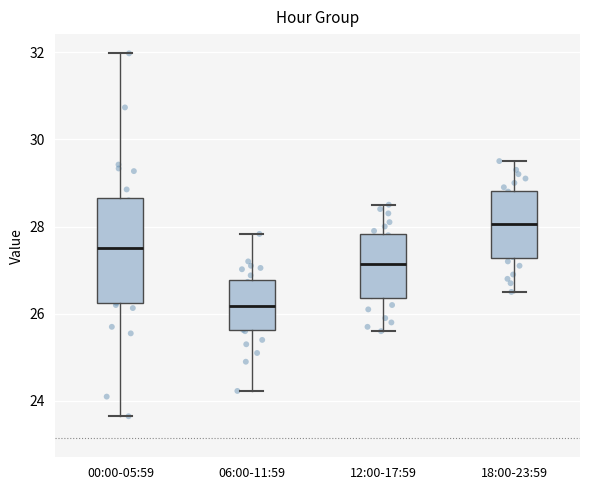

Which box has the lowest median line?

06:00-11:59